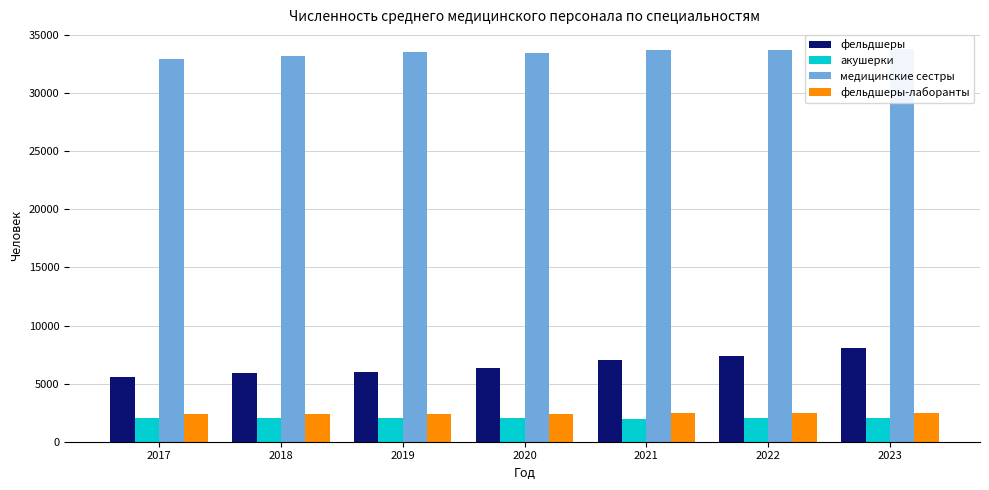

Which series has the widest spread of values?

фельдшеры